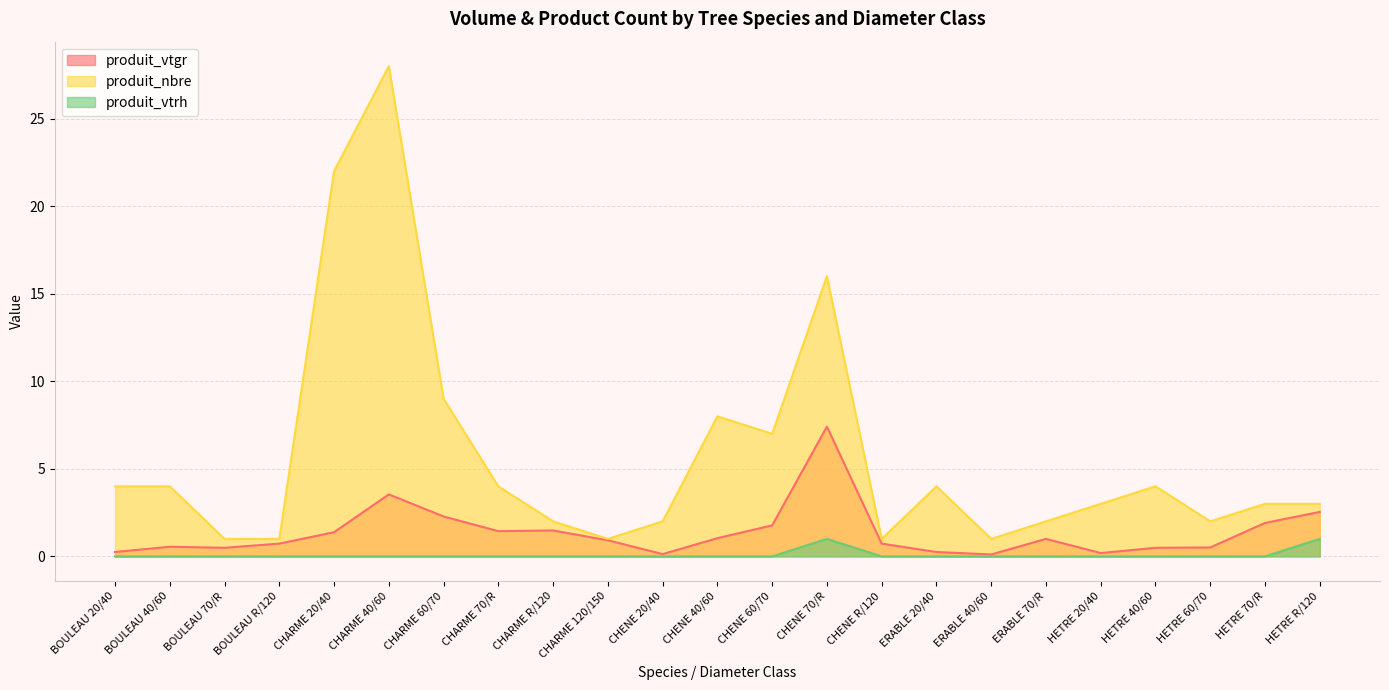

Which label corresponds to the largest value in the chart?

CHARME 40/60